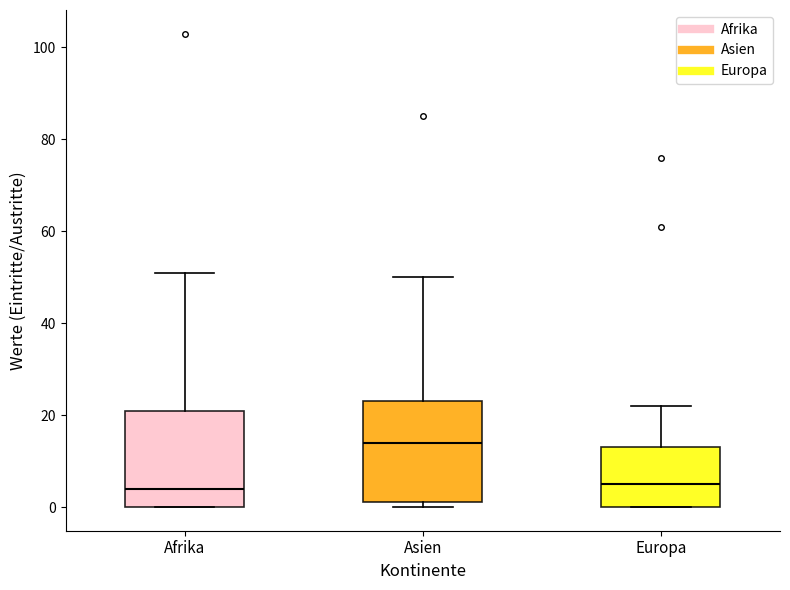

Reading left to right, read every box against the y-axis: the position of its median line, the range the box covers, and the ends of its whiskers. The values are not printed on the chart, so give them approximately, as read against the axis.

Afrika: median 4, box 0 to 22, whiskers 0 to 52
Asien: median 14, box 2 to 24, whiskers 0 to 50
Europa: median 6, box 0 to 14, whiskers 0 to 22